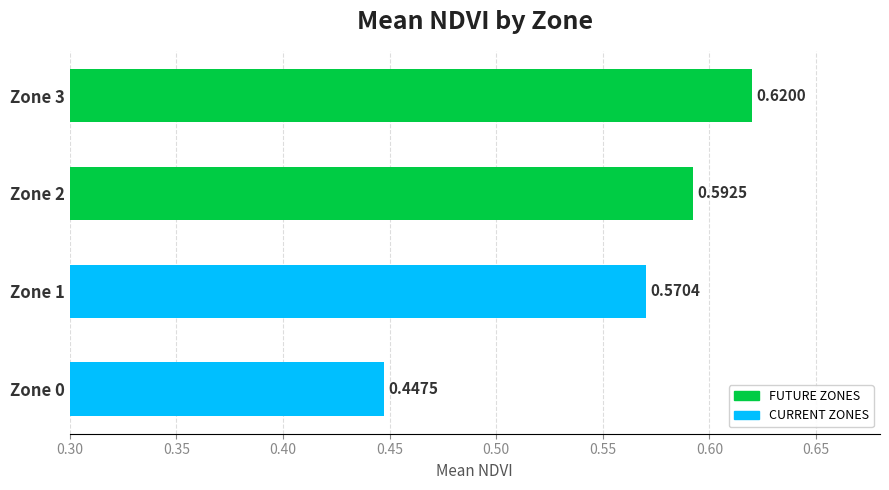

Rank the categories by value from highest to lowest.

Zone 3, Zone 2, Zone 1, Zone 0